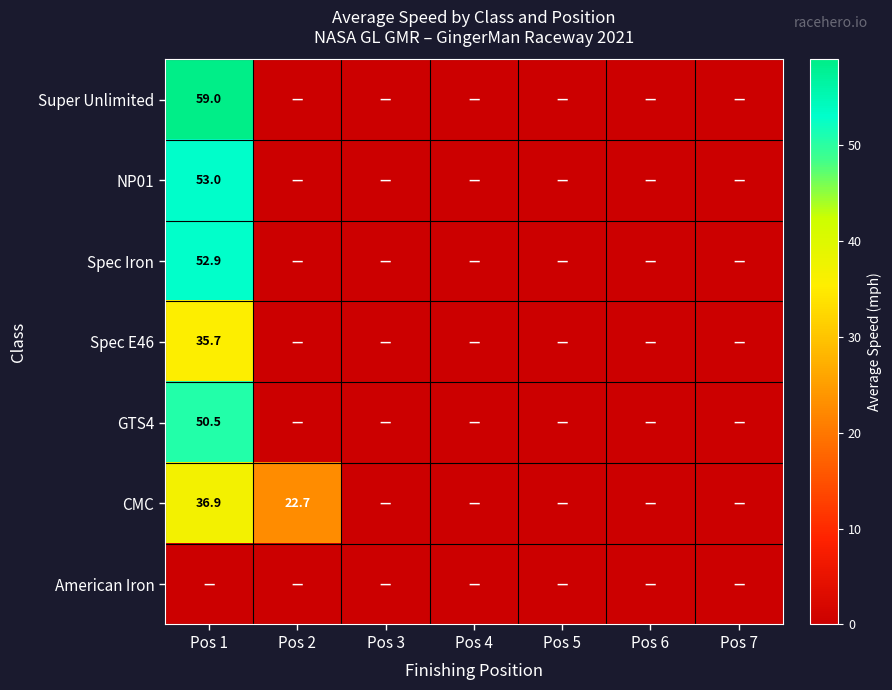

List the labels in order of American Iron value, smallest first.

Pos 1, Pos 2, Pos 3, Pos 4, Pos 5, Pos 6, Pos 7